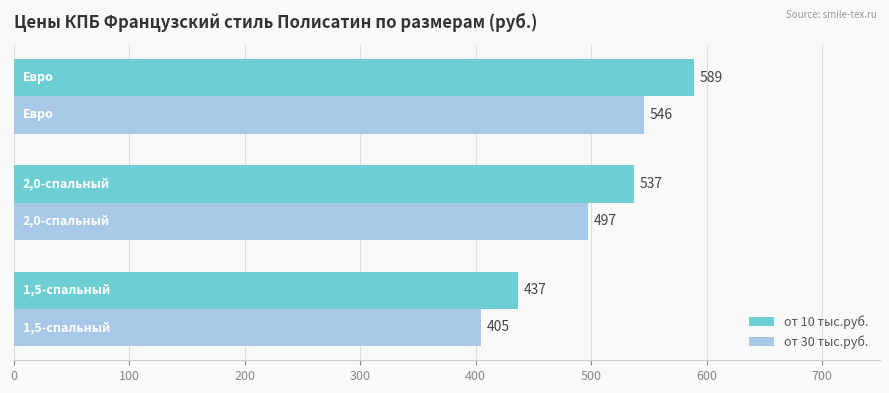

What is the minimum value for от 30 тыс.руб.?

405